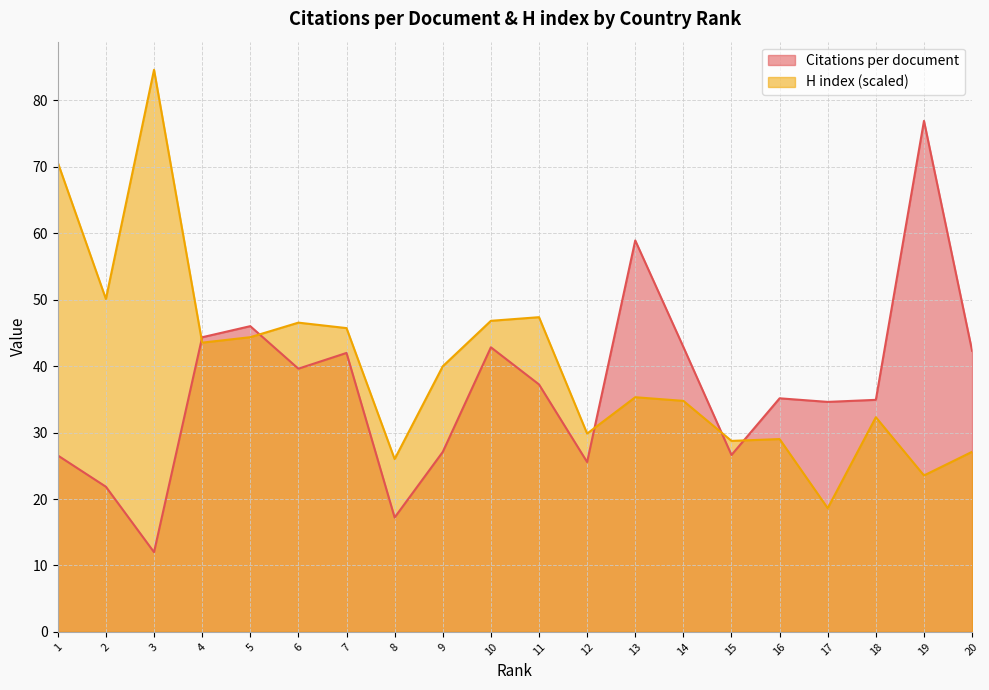

What is the maximum value for Citations per document?

76.9